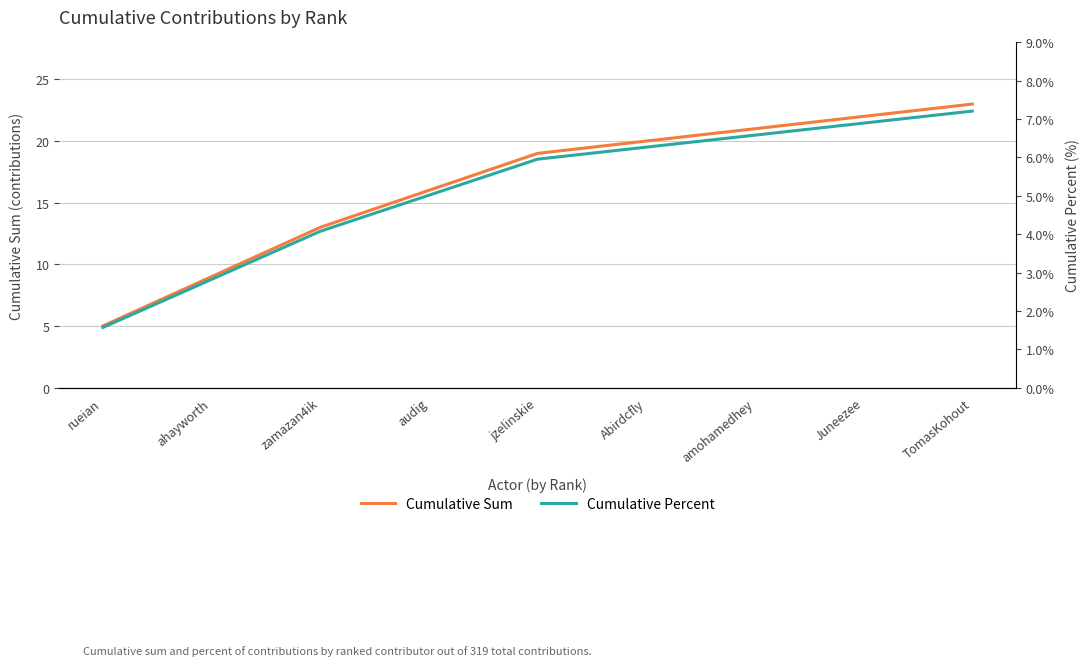

Which category has the highest value in the Cumulative Sum series?

TomasKohout